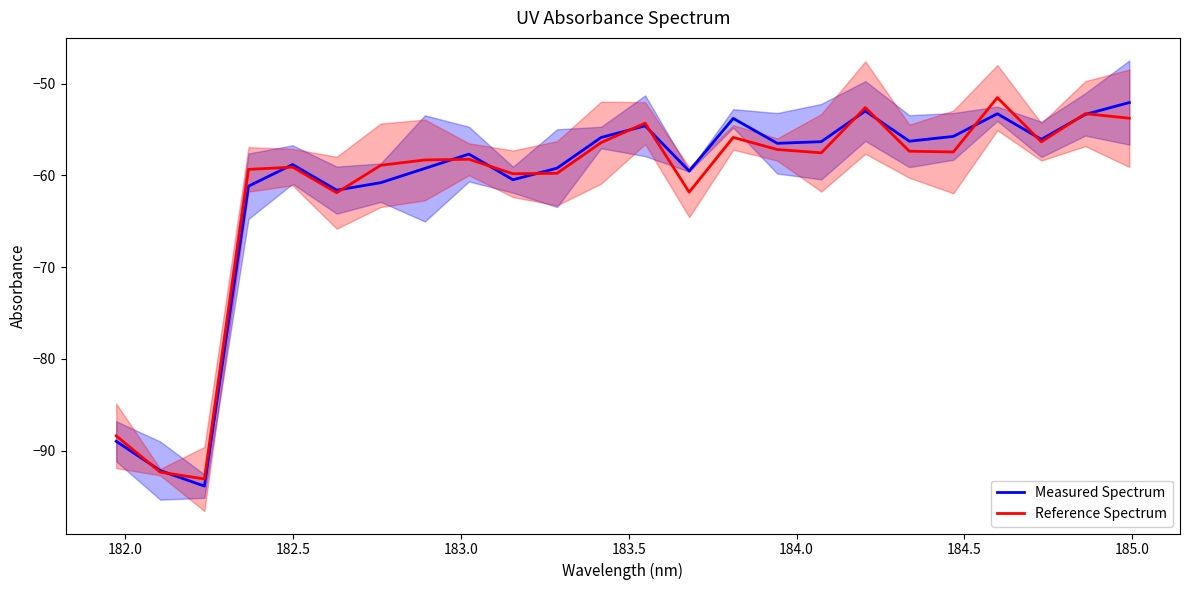

What is the maximum value for Measured Spectrum?

-52.1